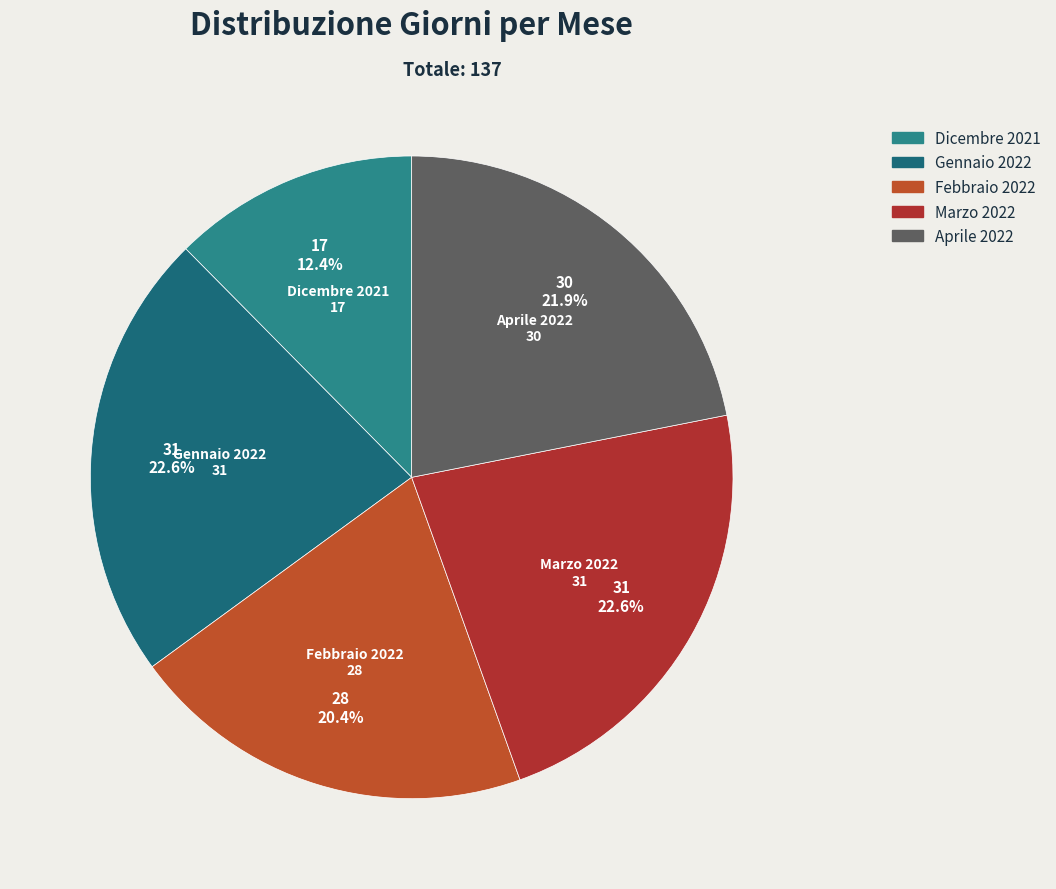

To the nearest percent, what is the difference between the largest and smallest slice percentages?

10%